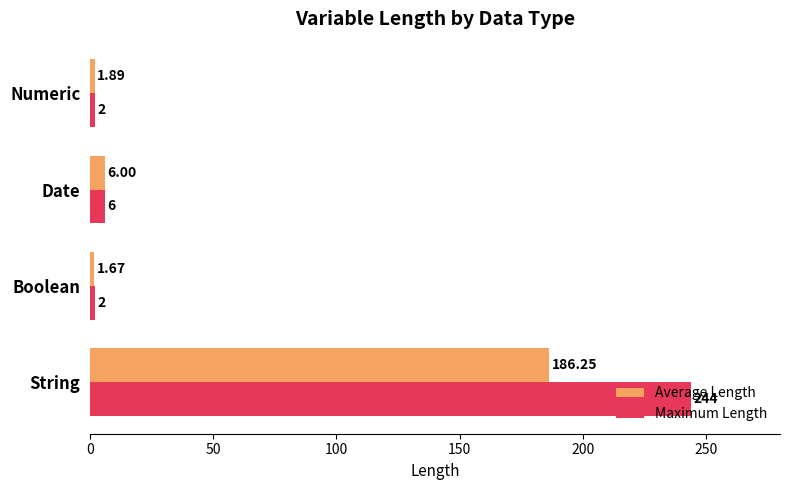

At which label does Average Length reach its minimum?

Boolean